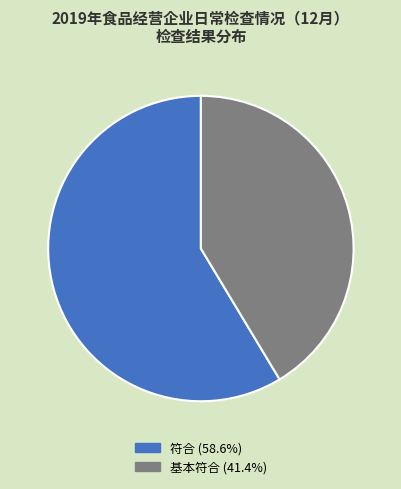

Do 符合 and 基本符合 together represent more than half of the pie?

Yes